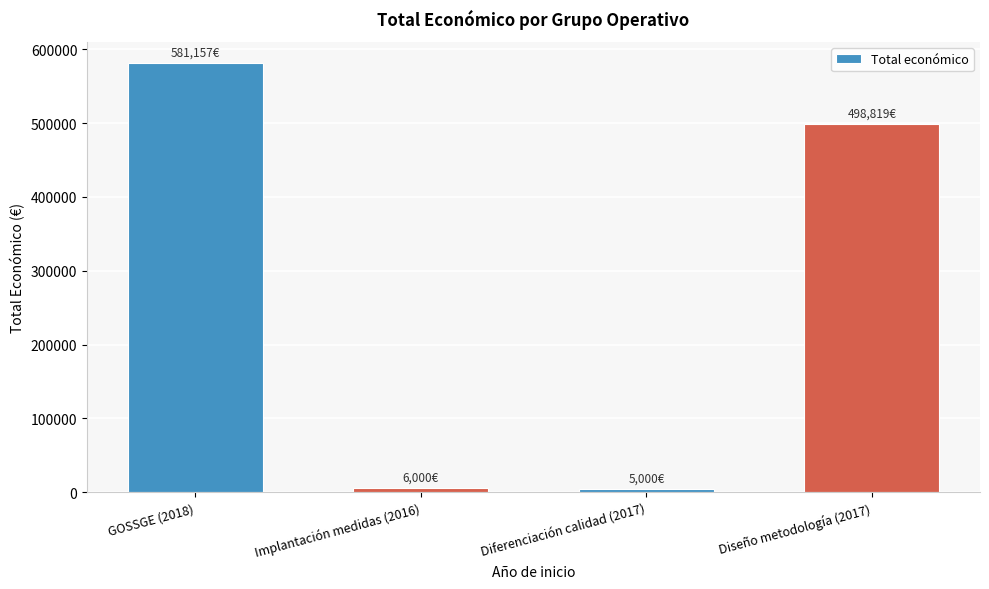

What is the smallest value displayed?

5000